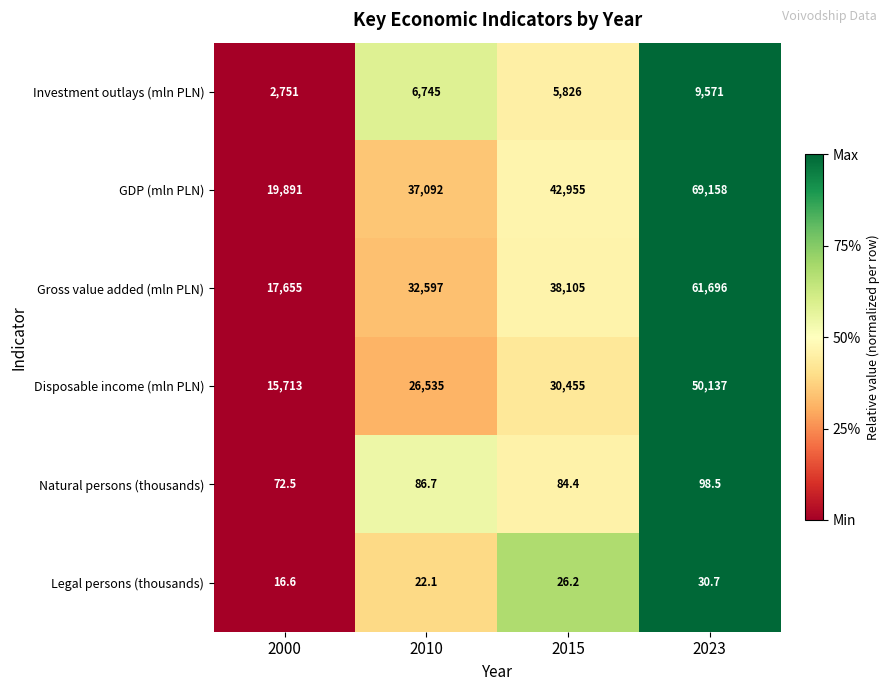

Is the value of Legal persons (thousands) at 2010 greater than the value of Investment outlays (mln PLN) at 2023?

No